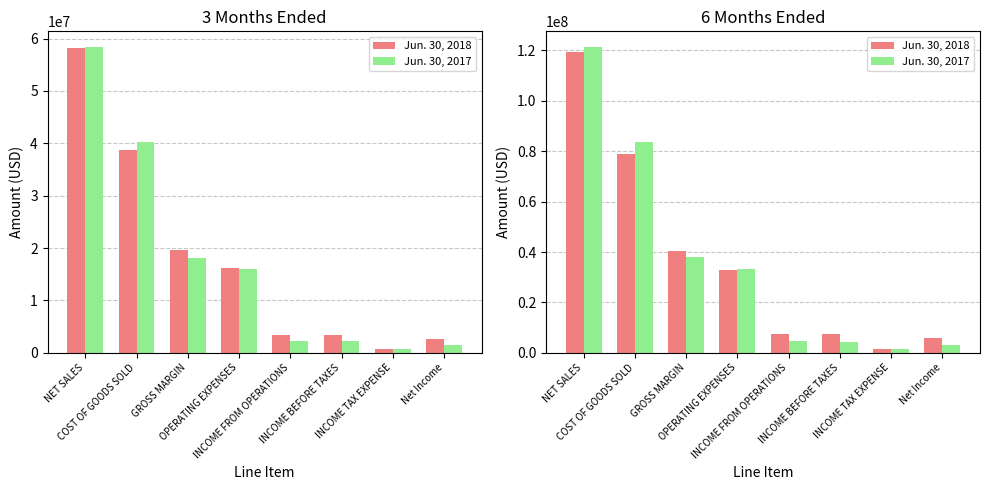

At which label does Jun. 30, 2017 first exceed 33286844?

NET SALES